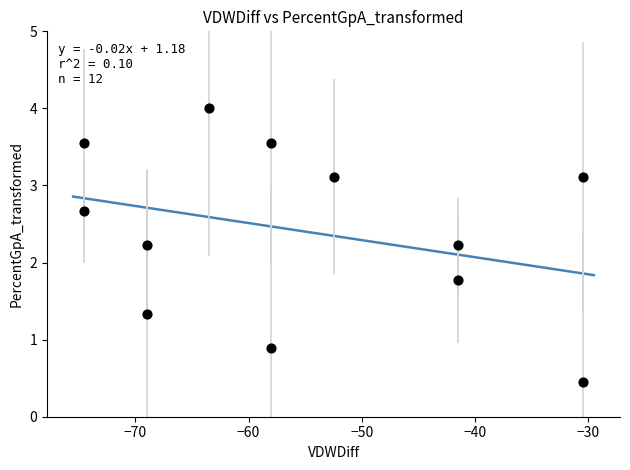

What is the average Y value?

2.4